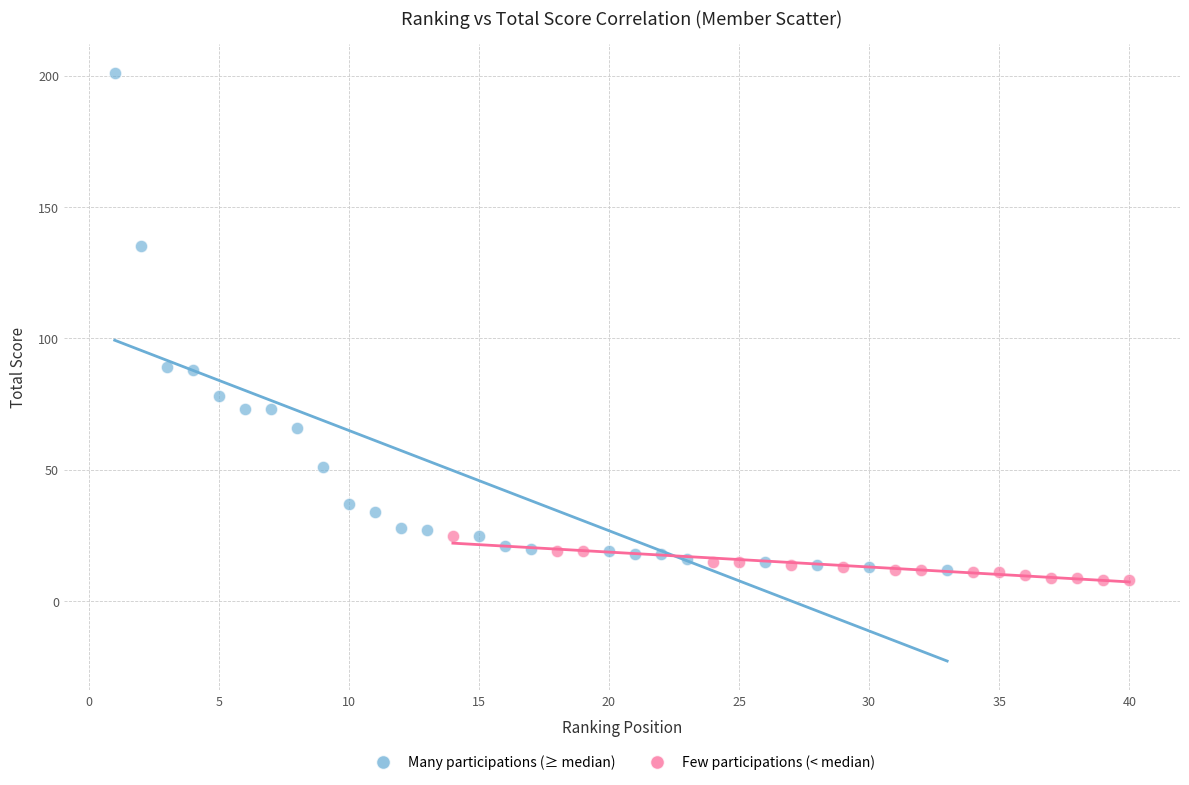

Which series has the largest Y range (max minus min)?

Many participations (≥ median)